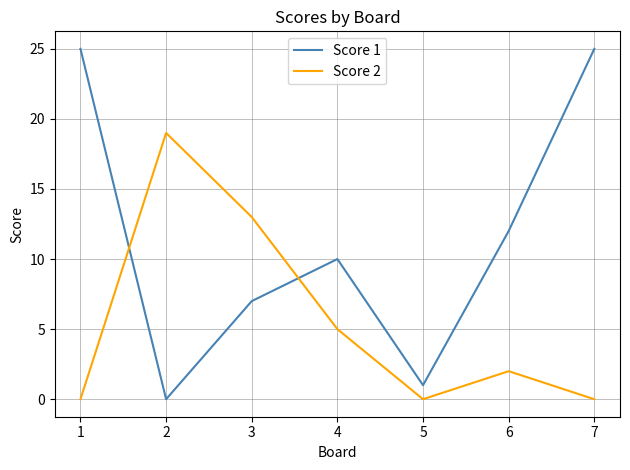

What is the greatest value displayed?

25